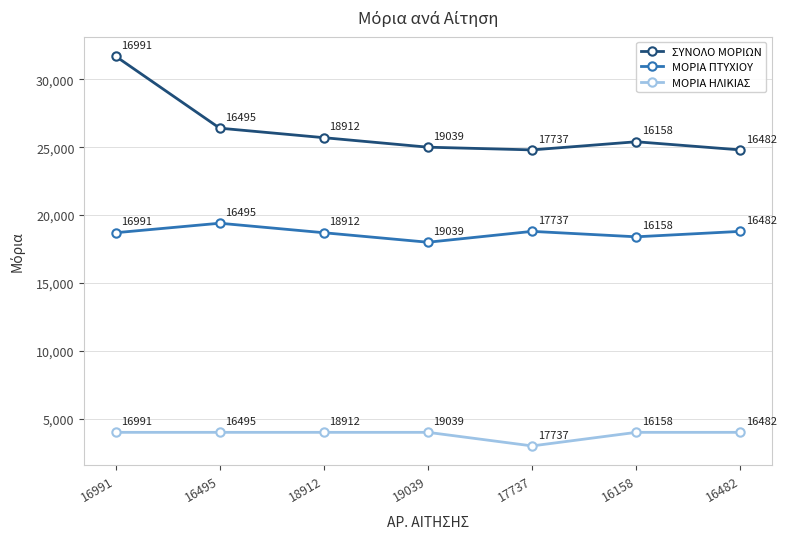

How many interior local valleys does the ΜΟΡΙΑ ΠΤΥΧΙΟΥ series have?

2